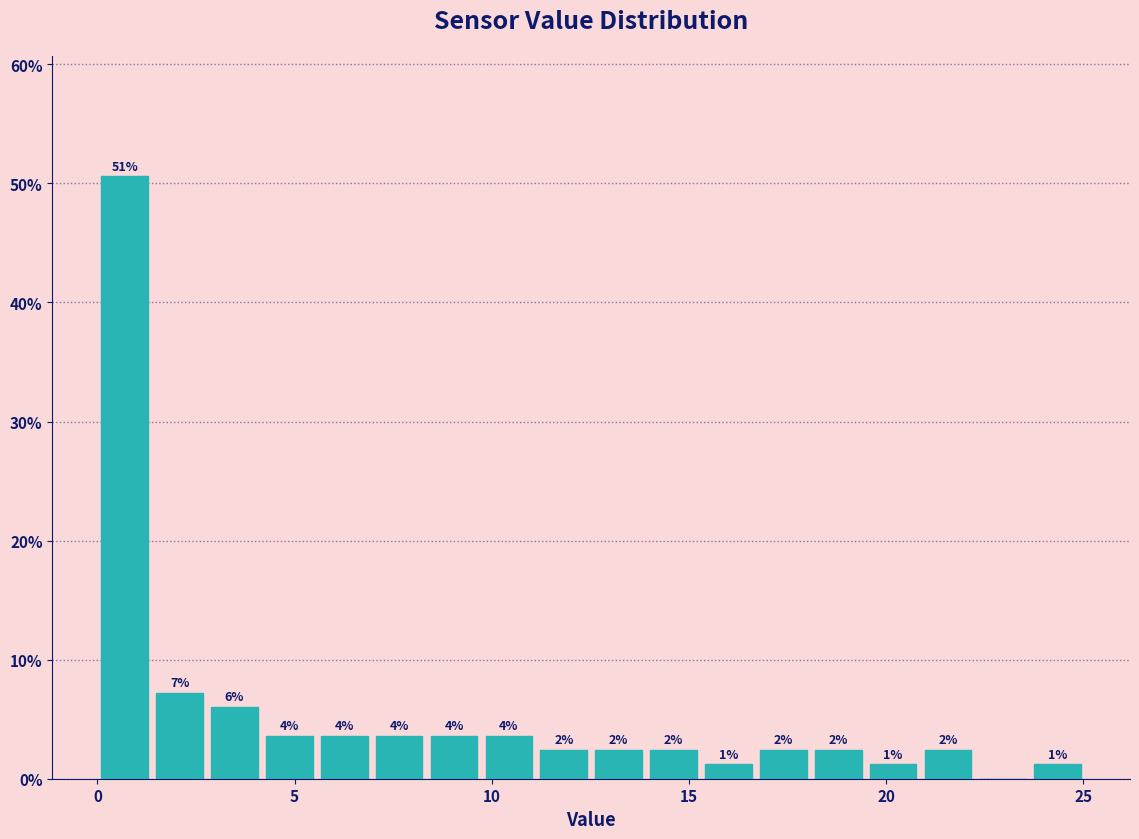

Around what value on the x-axis is the tallest bar? Give the approximate position of its centre, as read against the axis.

0.5